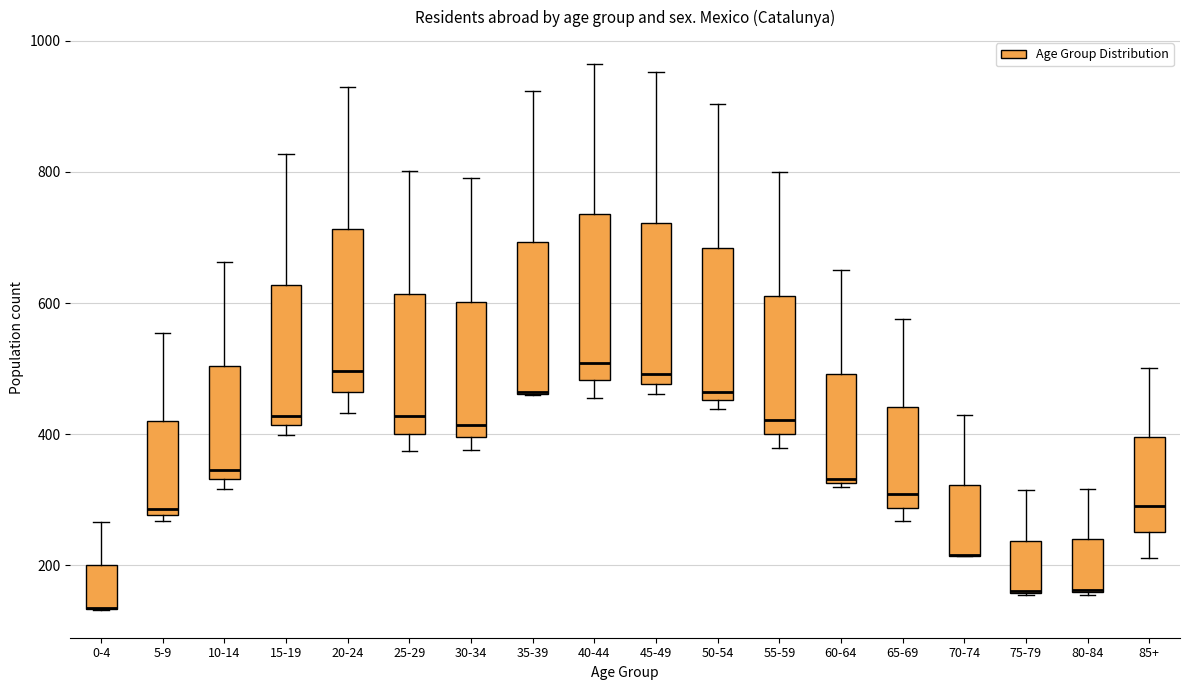

Where does the median line of the box for 55-59 sit on the y-axis? The values are not printed on the chart, so give them approximately, as read against the axis.

420